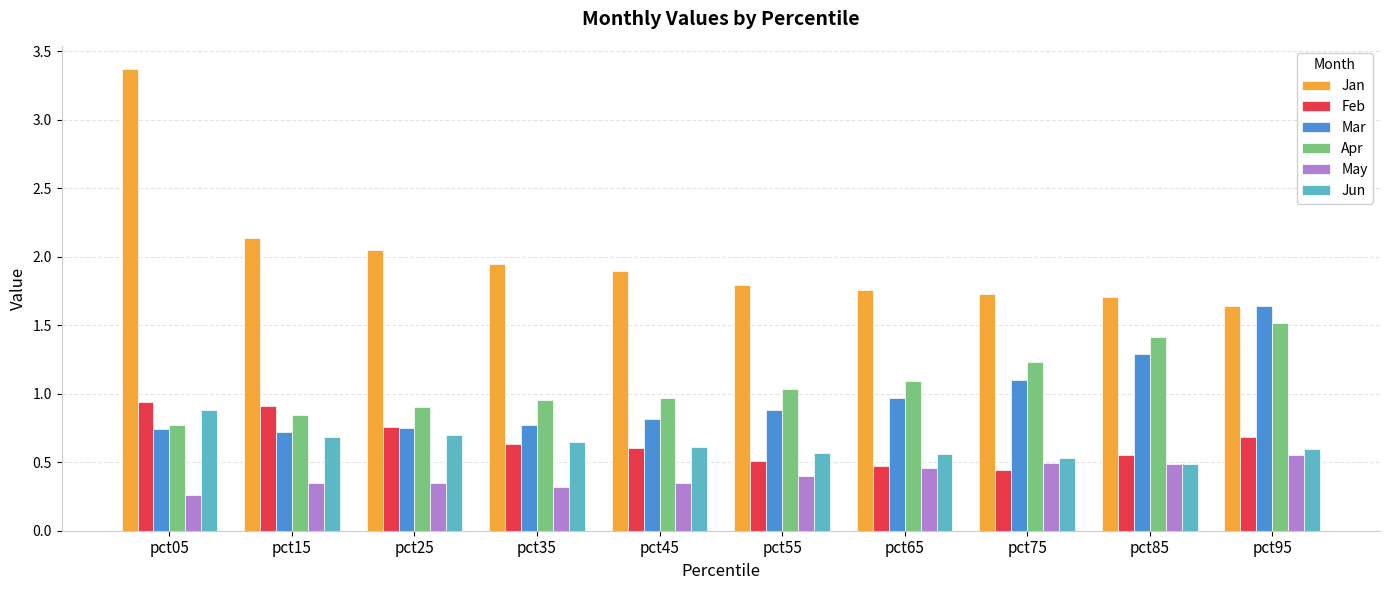

The value of Jan at pct35 is 0.7. True or false?

False